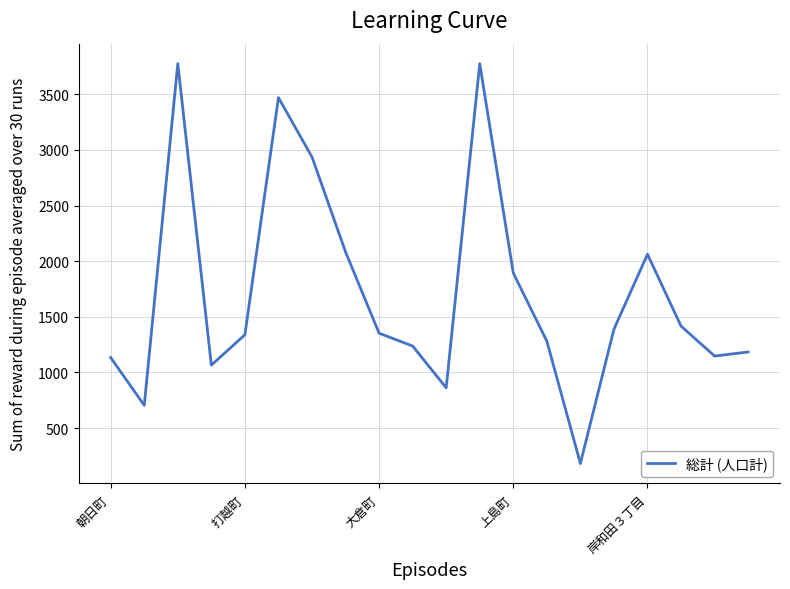

What is the greatest value displayed?

3776